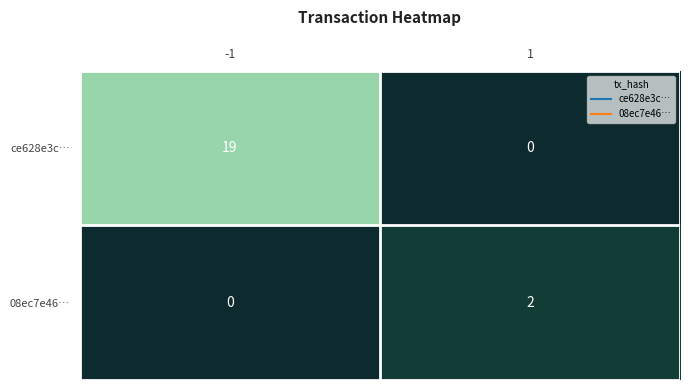

The ce628e3c… series shows 0 at 1. True or false?

True